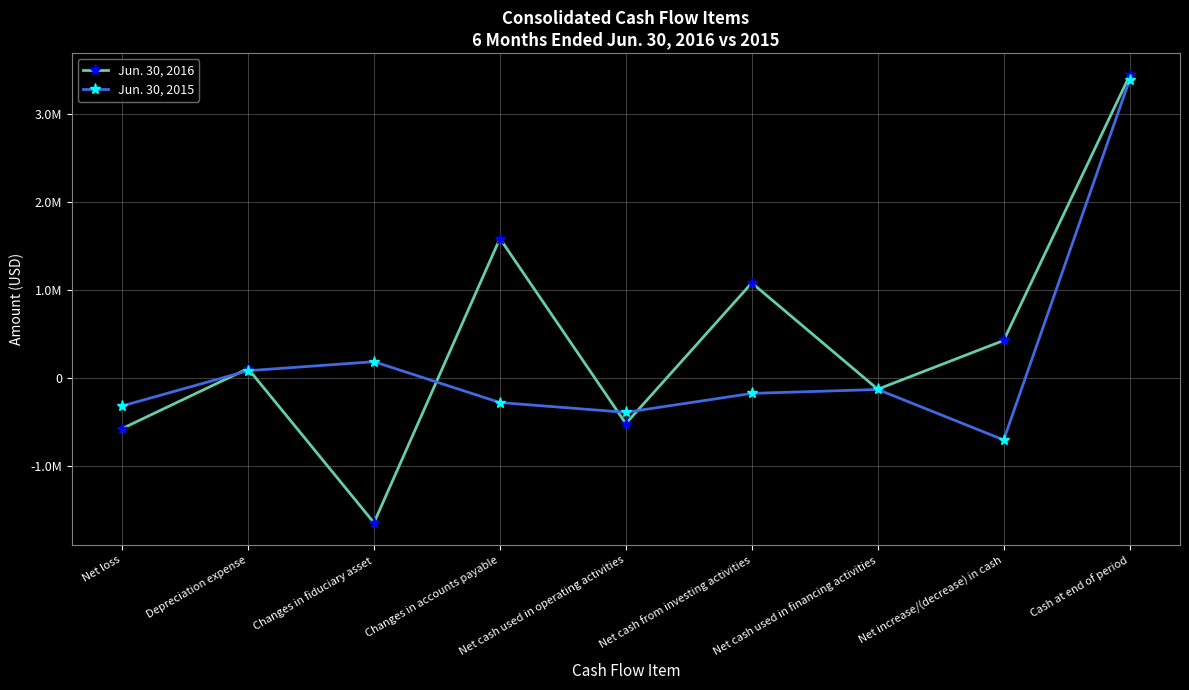

Between Changes in fiduciary asset and Net cash used in operating activities, which is larger?

Net cash used in operating activities